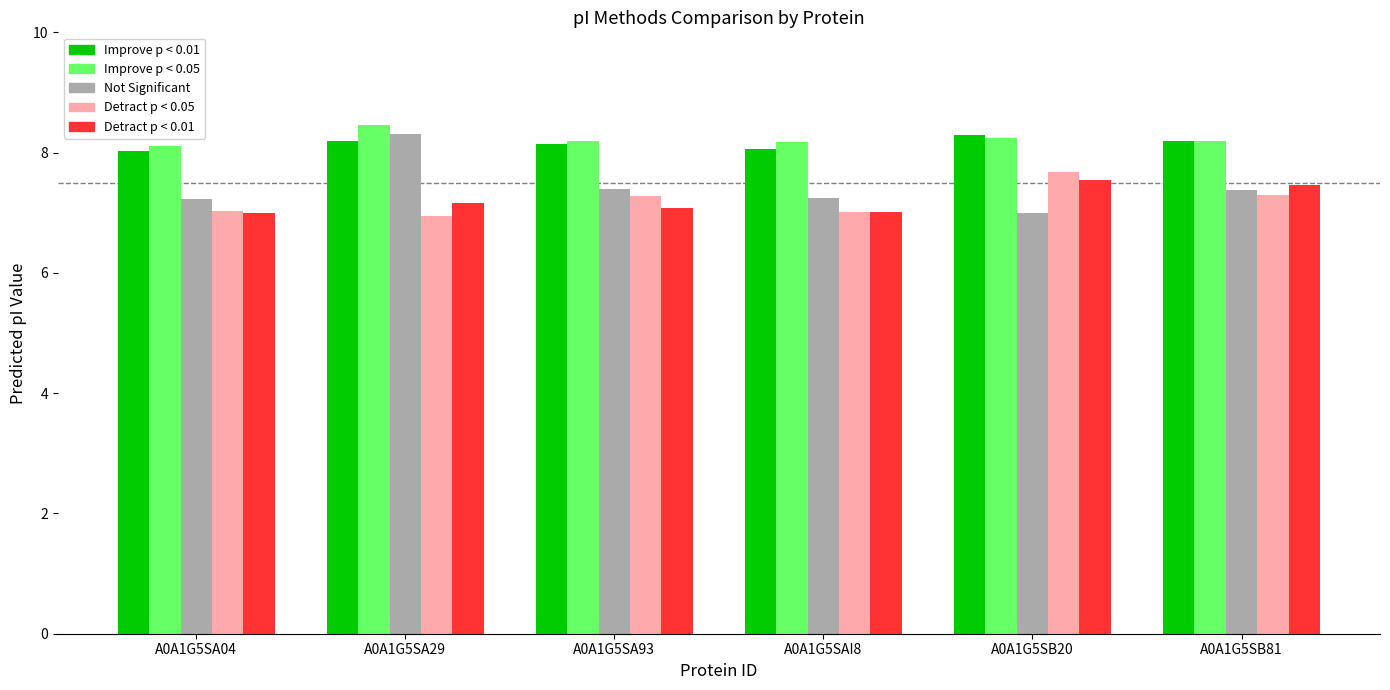

What is the total value across all series at A0A1G5SA29?

39.1